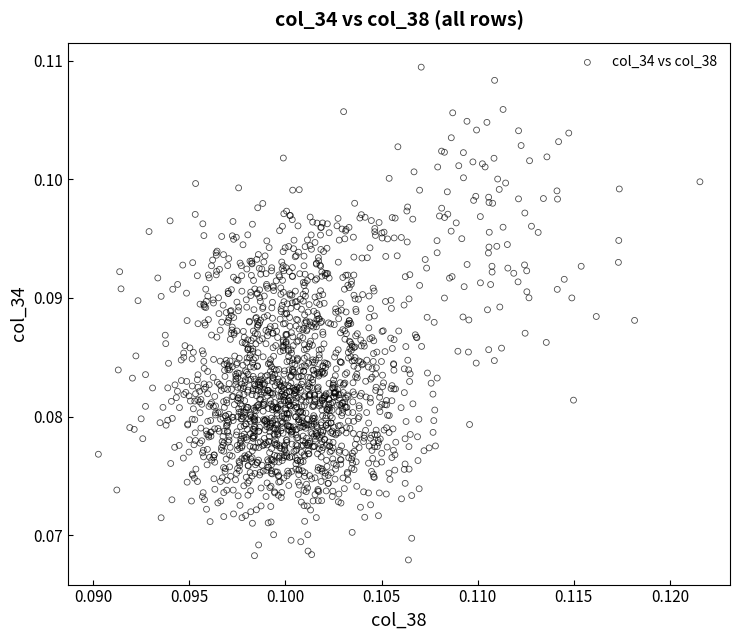

How many data points are displayed?

1740